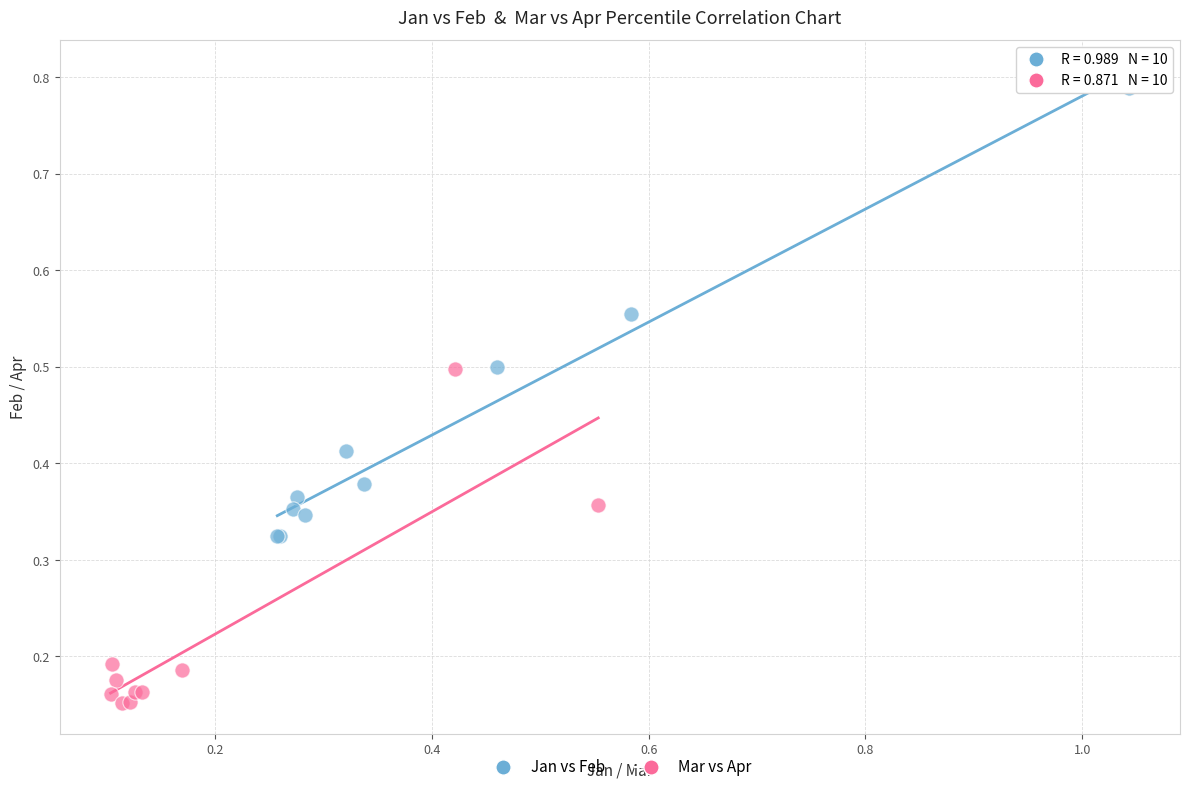

Which series contains the highest Y value?

Jan vs Feb